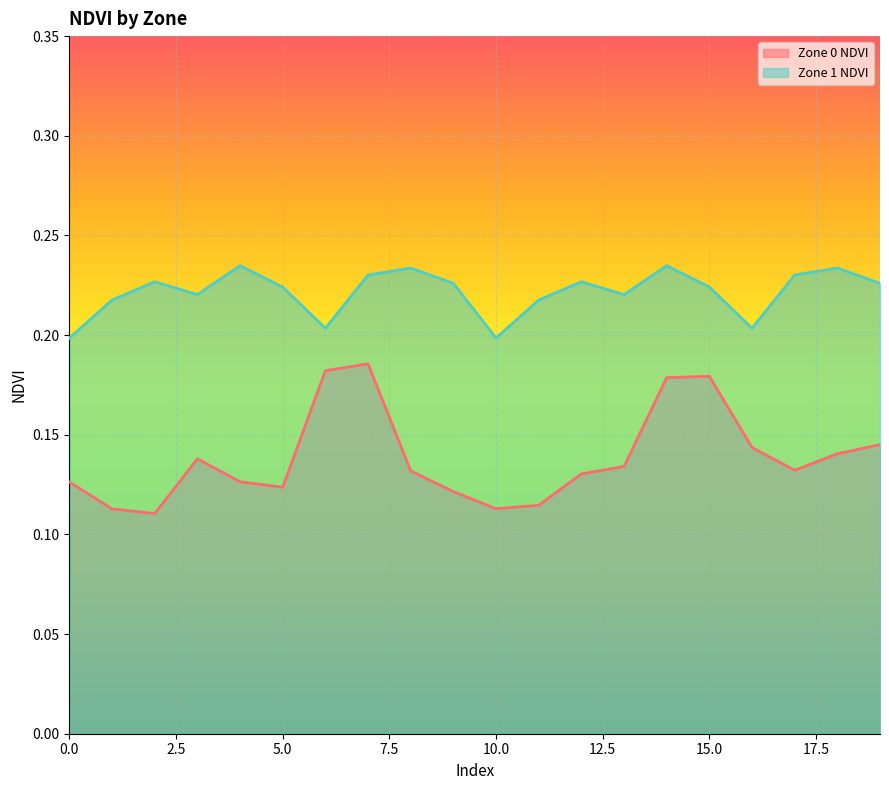

Rank the series at 16 from highest to lowest value.

Zone 1 NDVI, Zone 0 NDVI